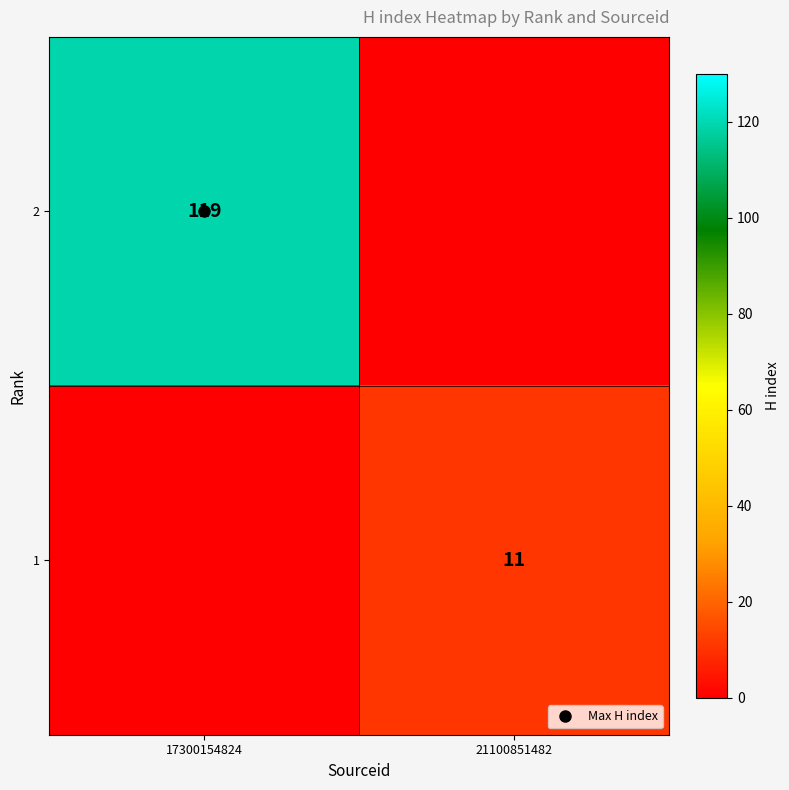

The value of 1 at 21100851482 is 16. True or false?

False